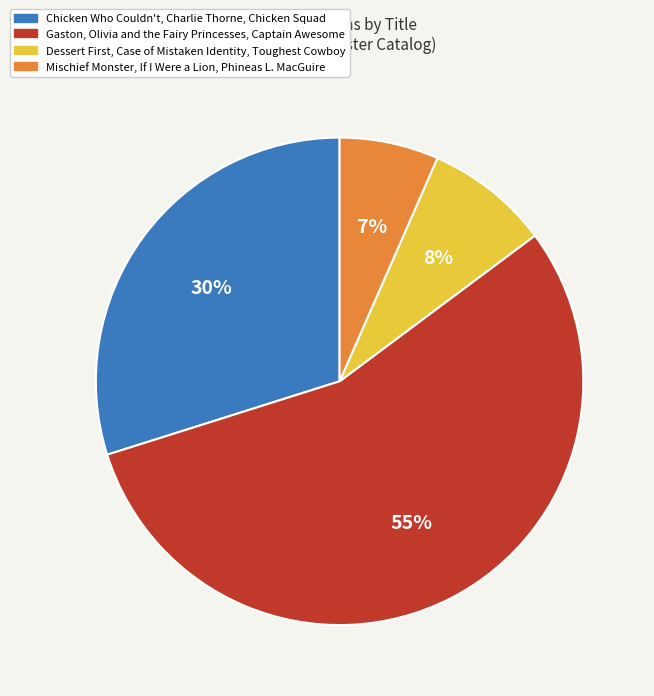

To the nearest percent, what is the difference between the Mischief Monster, If I Were a Lion, Phineas L. MacGuire and Chicken Who Couldn't, Charlie Thorne, Chicken Squad slice percentages?

23%